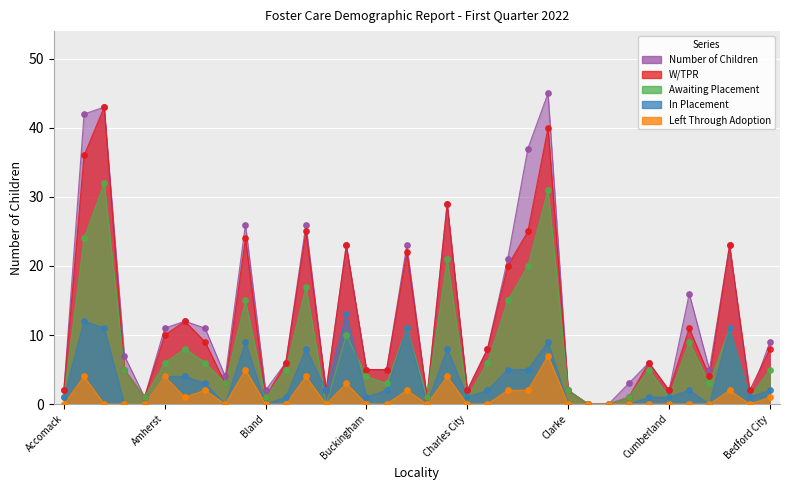

Which series has the widest spread of Y values?

Number of Children